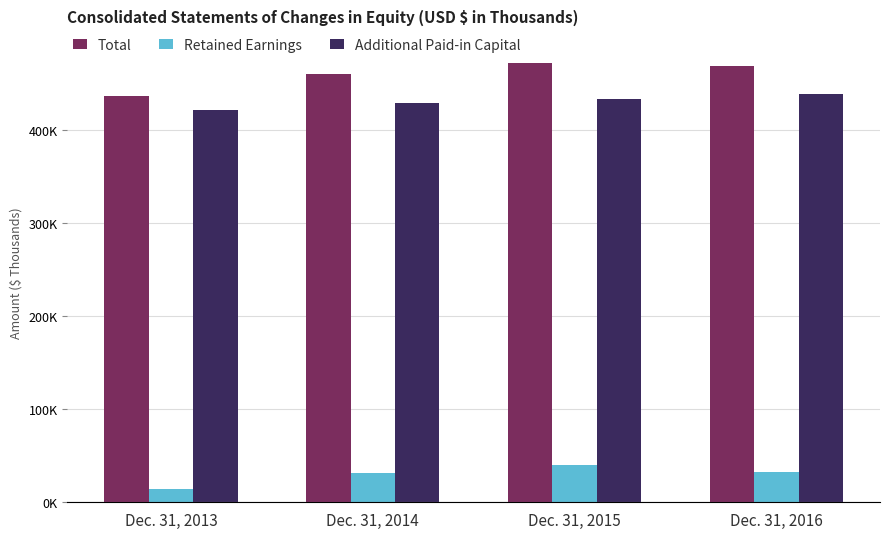

What is the total value across all series at Dec. 31, 2016?

939430